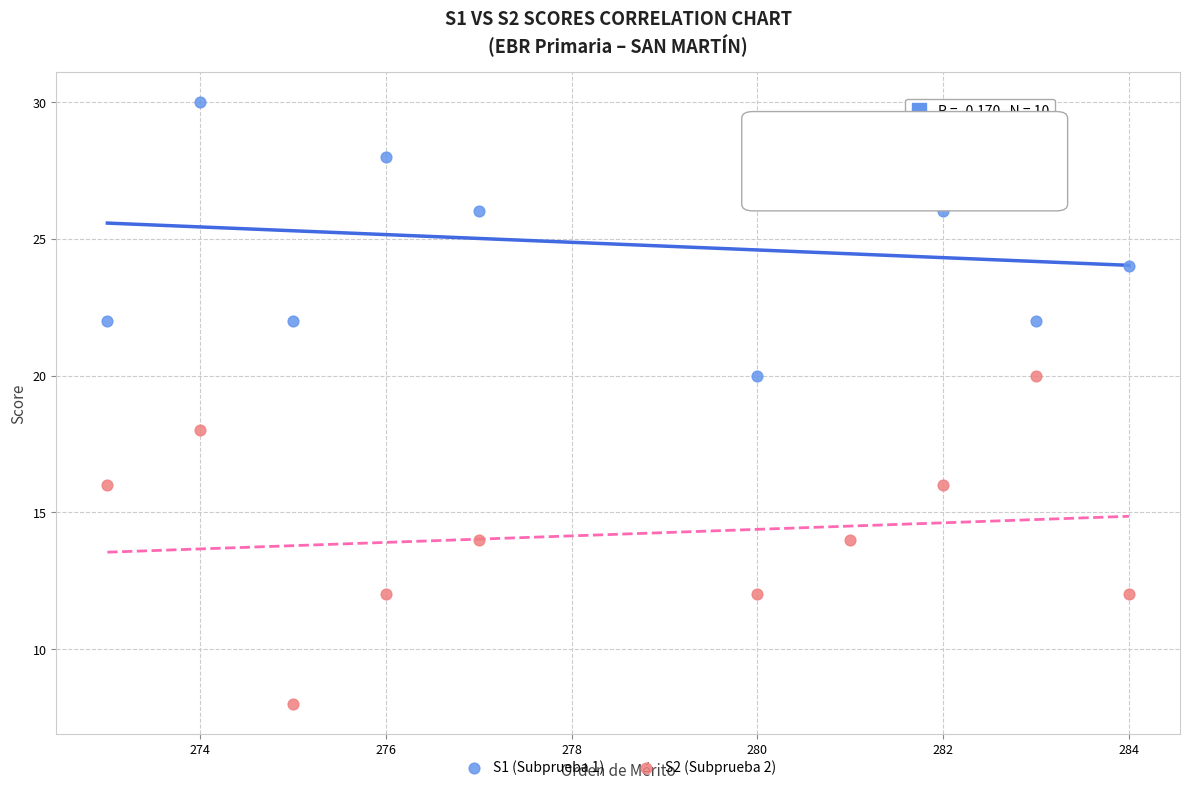

Across all data points, what is the range of X values (max minus min)?

11